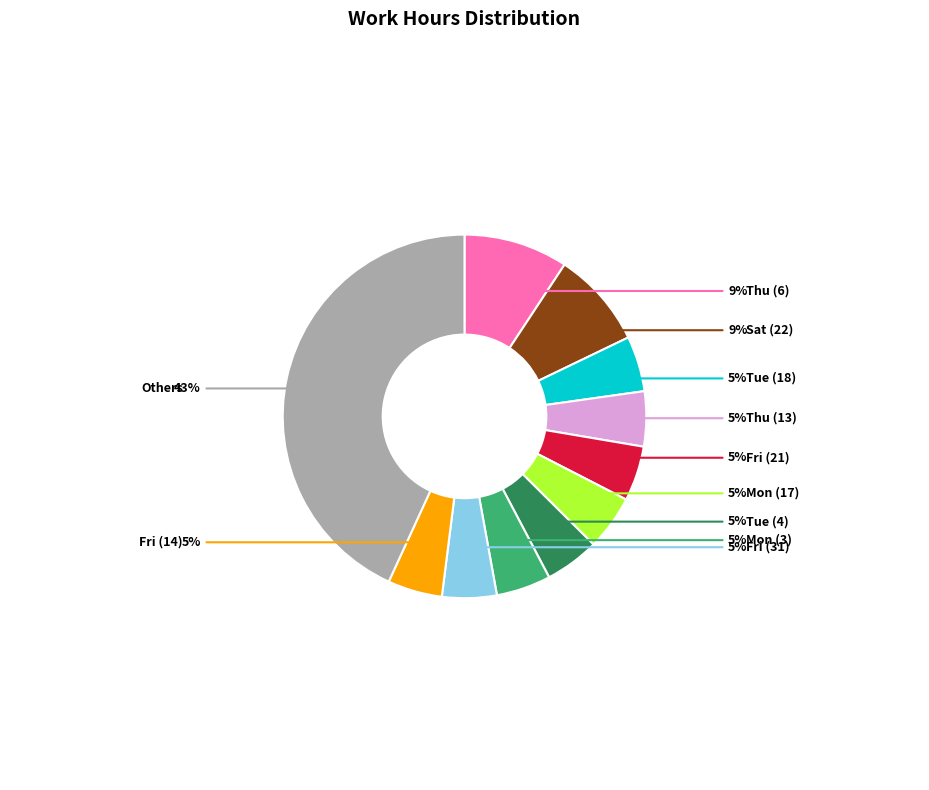

How many segments does this pie chart have?

11